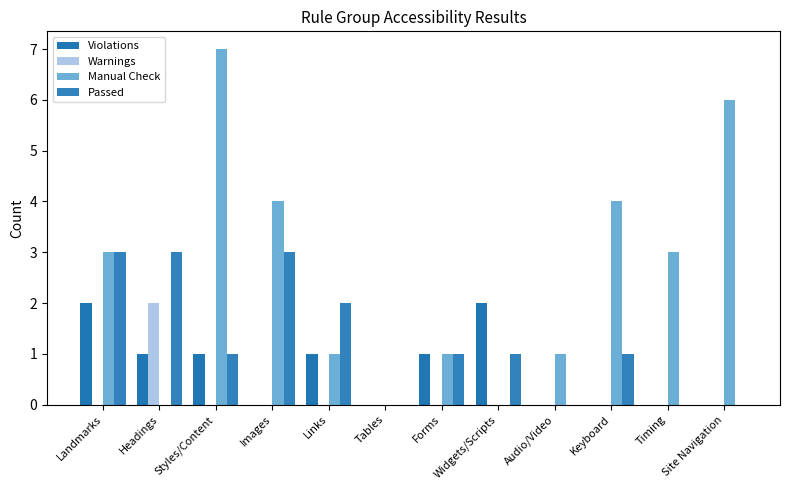

Which category has the highest value across all series?

Styles/Content